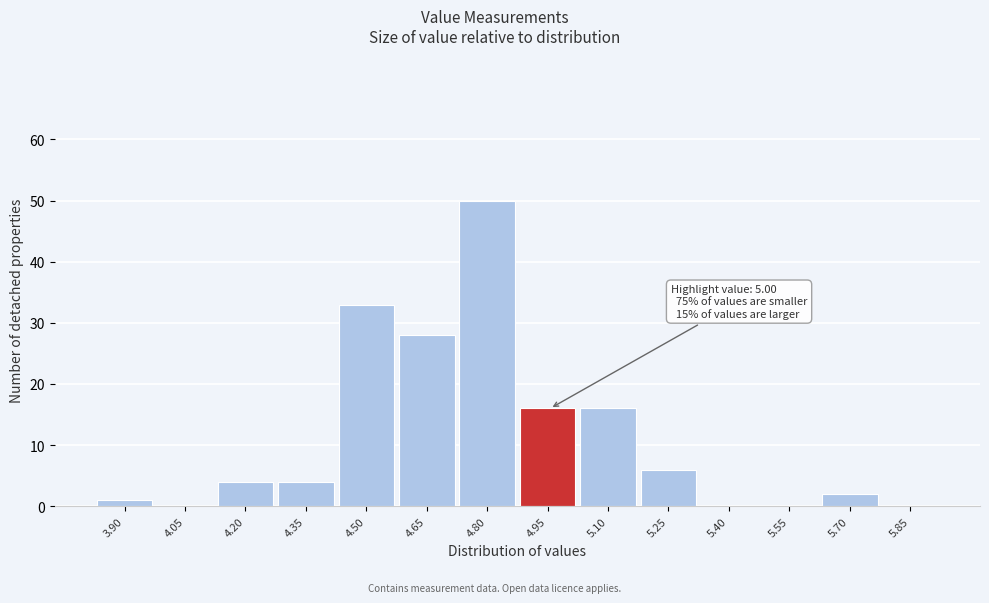

Reading left to right, extract all data points from this chart.

3.90=1	4.05=0	4.20=4	4.35=4	4.50=33	4.65=28	4.80=50	4.95=16	5.10=16	5.25=6	5.40=0	5.55=0	5.70=2	5.85=0